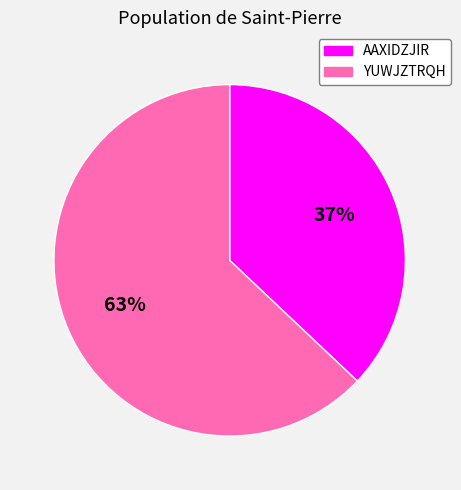

What is the majority slice?

YUWJZTRQH